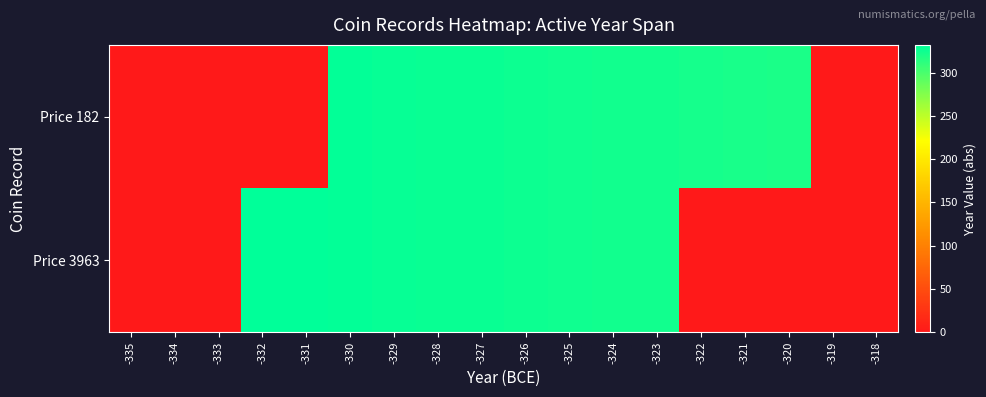

List the series in order of their overall mean, lowest first.

Price 3963, Price 182